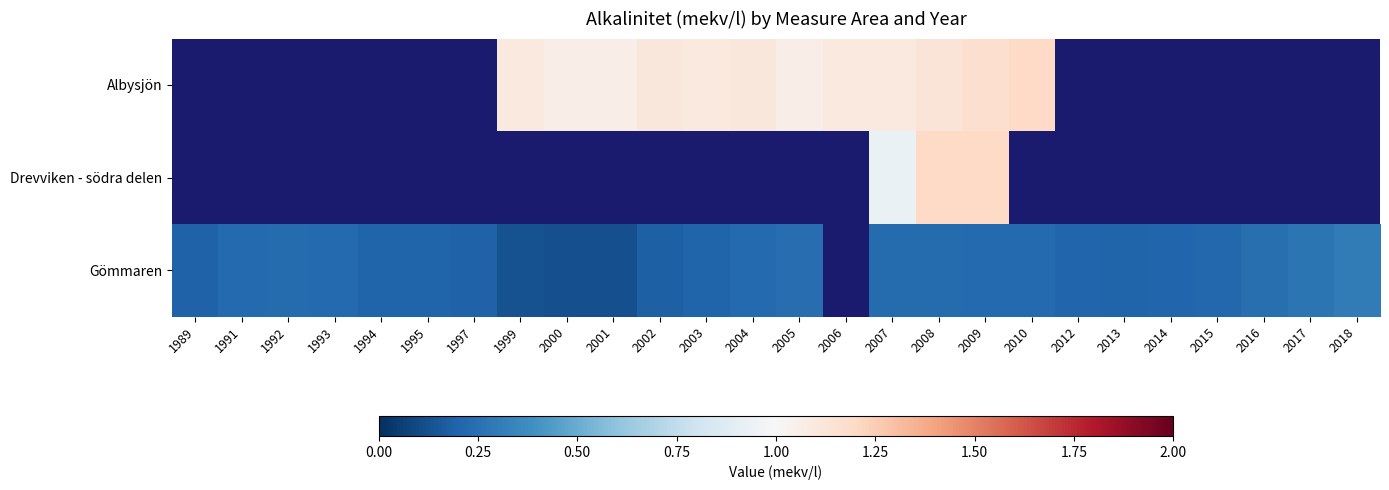

Which series has the largest range (max minus min)?

Gömmaren